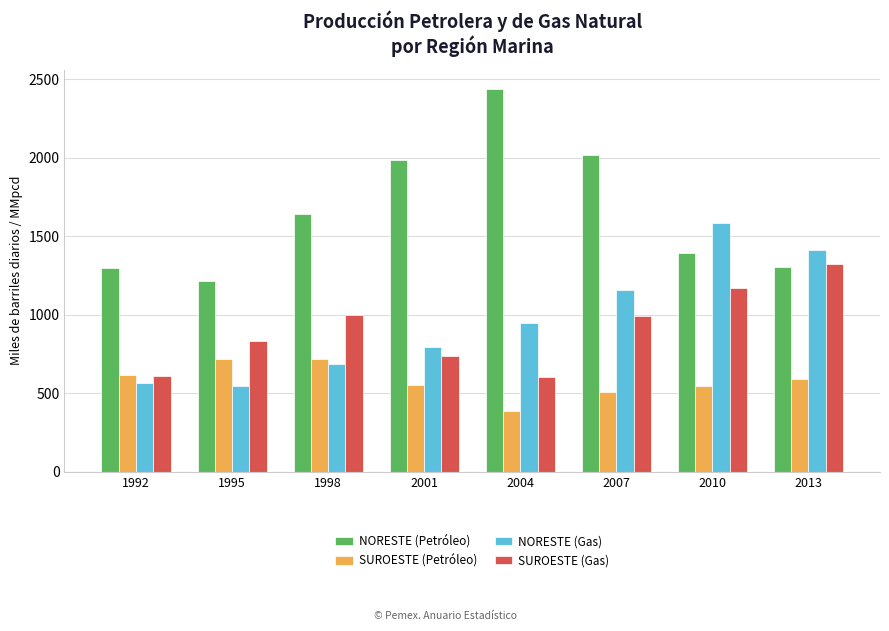

Read the SUROESTE (Gas) value at 1992.

611.2